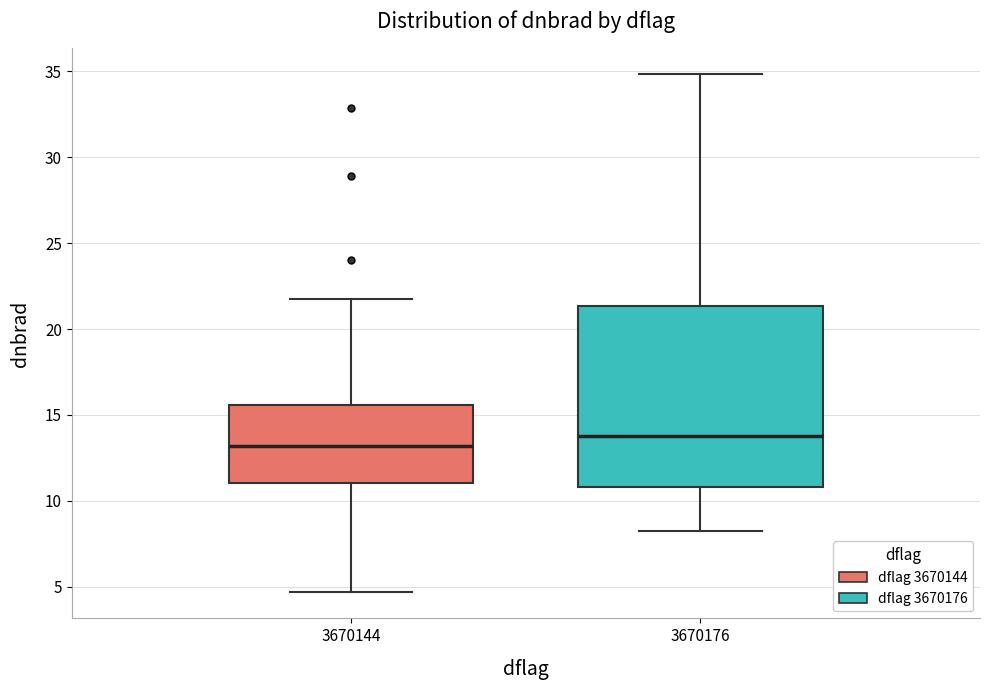

Which box is the tallest, from its lower edge to its upper edge?

3670176